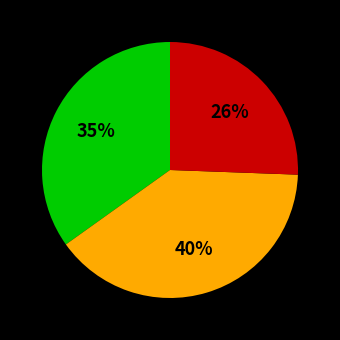

Does any single category account for the majority?

No